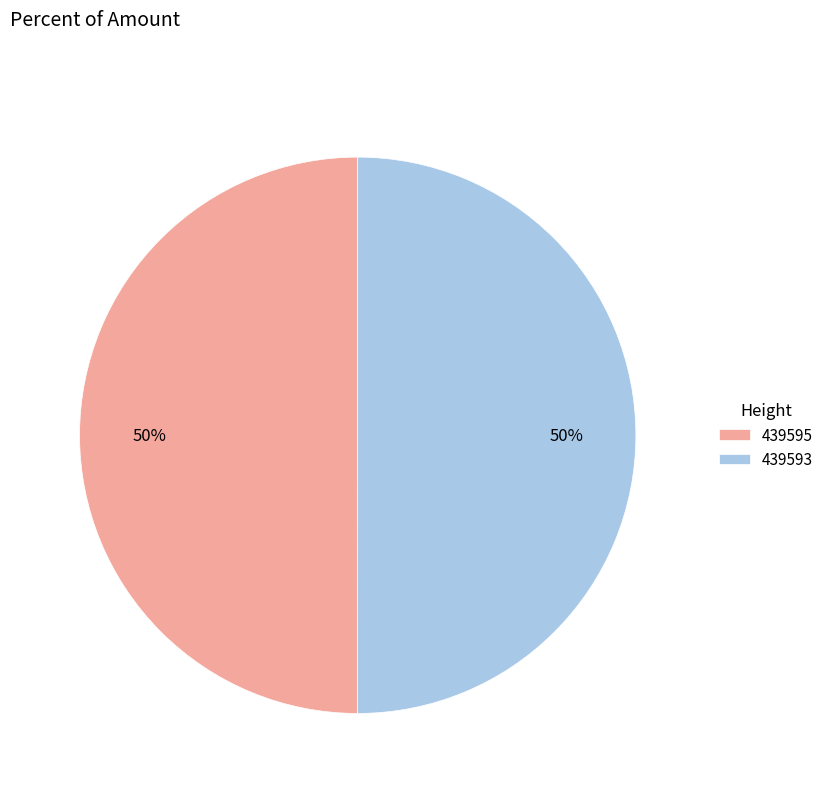

To the nearest percent, what is the combined percentage of 439595 and 439593?

100%